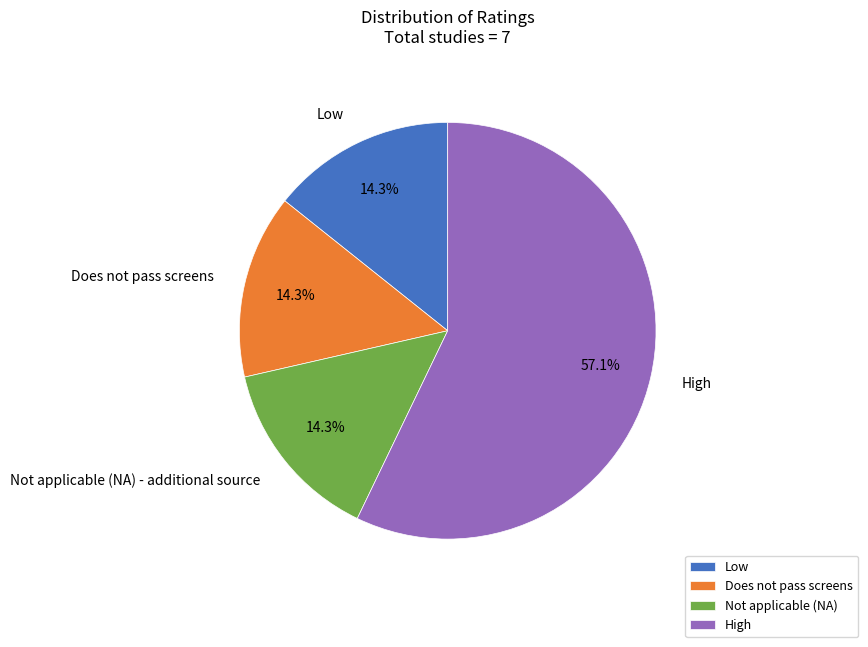

Which slice is the largest?

High